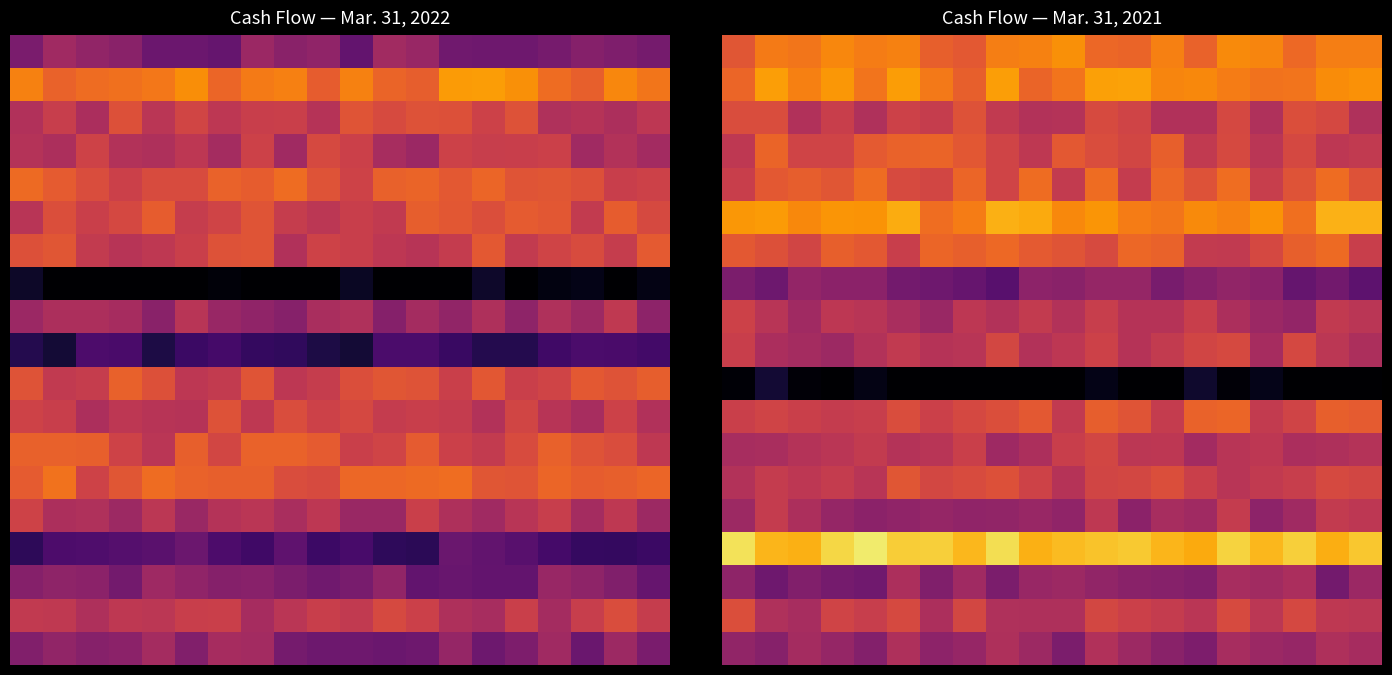

How many distinct data groups are displayed?

19